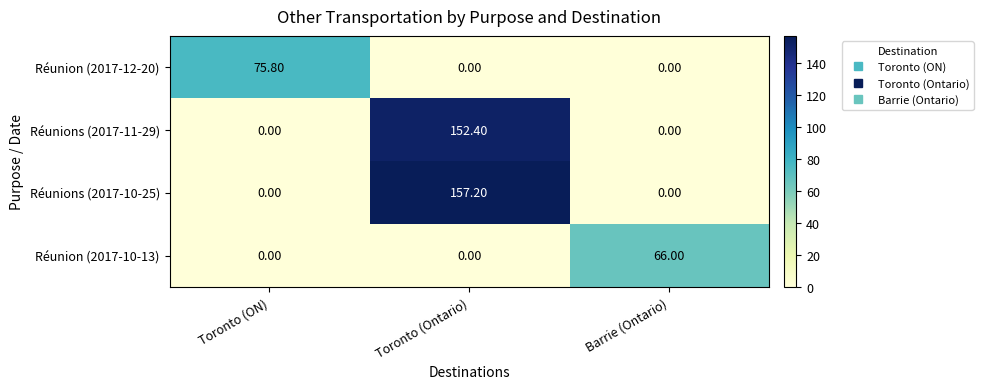

What is the greatest value displayed?

157.2